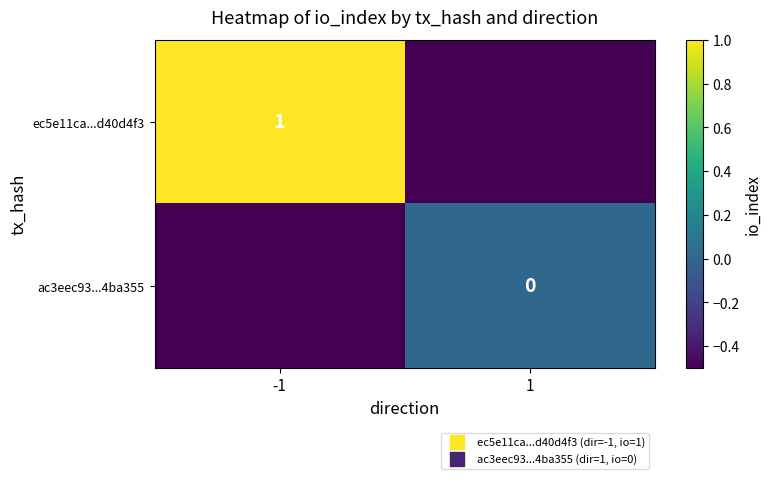

The value of ac3eec93...4ba355 at 1 is 0.0. True or false?

True